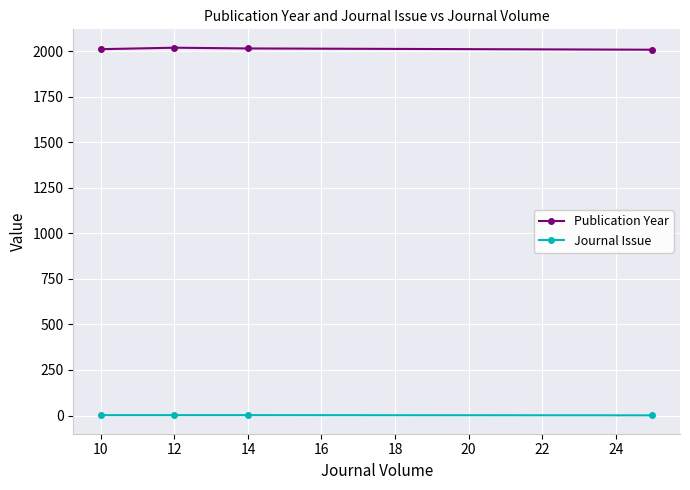

True or false: Journal Issue and Publication Year cross at least once.

False